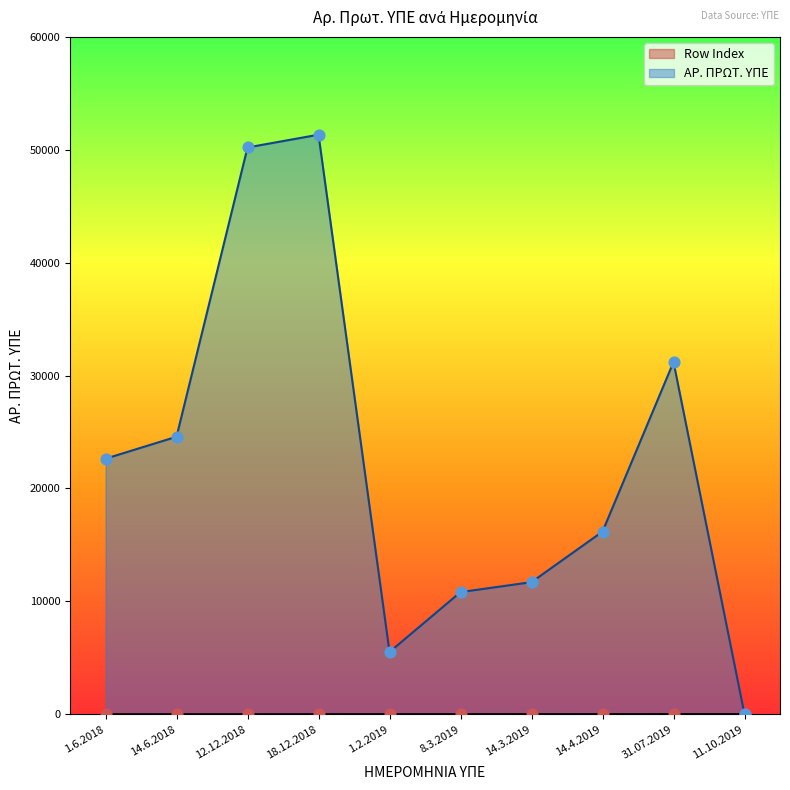

Which series reaches the minimum Y coordinate?

ΑΡ. ΠΡΩΤ. ΥΠΕ